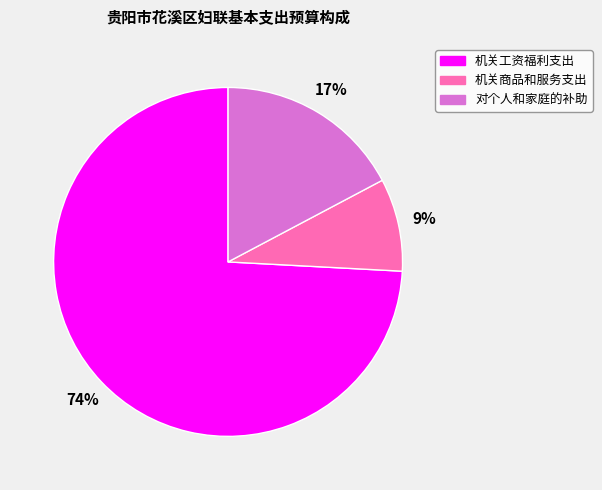

What is the smallest slice in the pie chart?

机关商品和服务支出